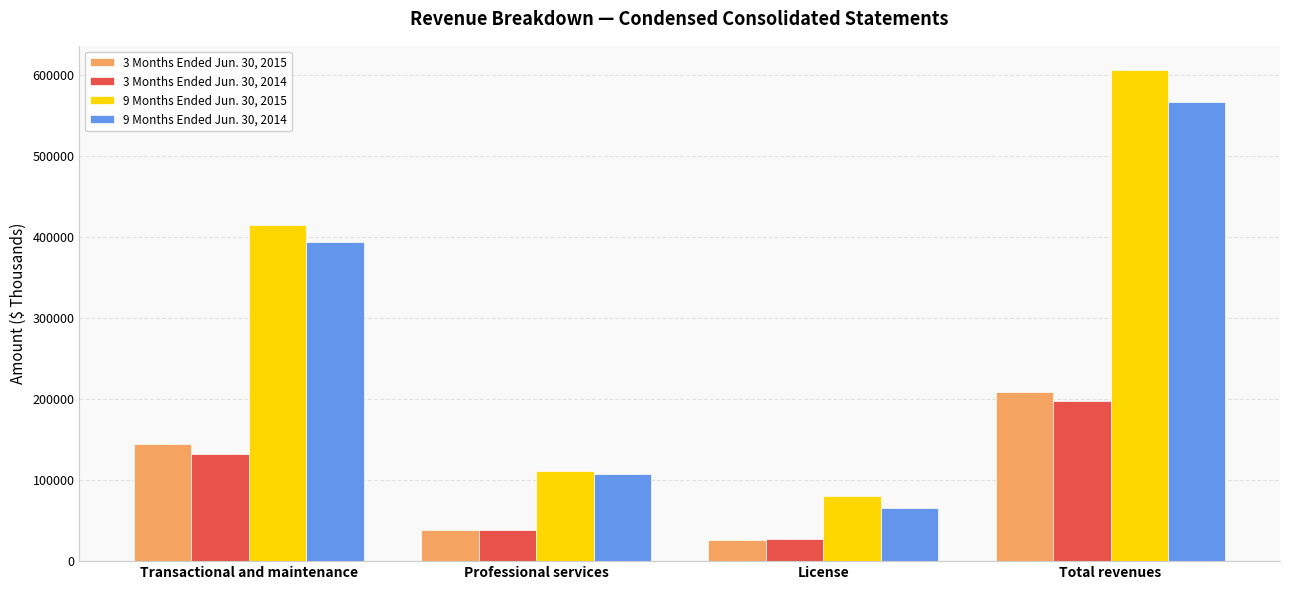

What is the value of the 9 Months Ended Jun. 30, 2015 bar at the 1st from the left?

414788